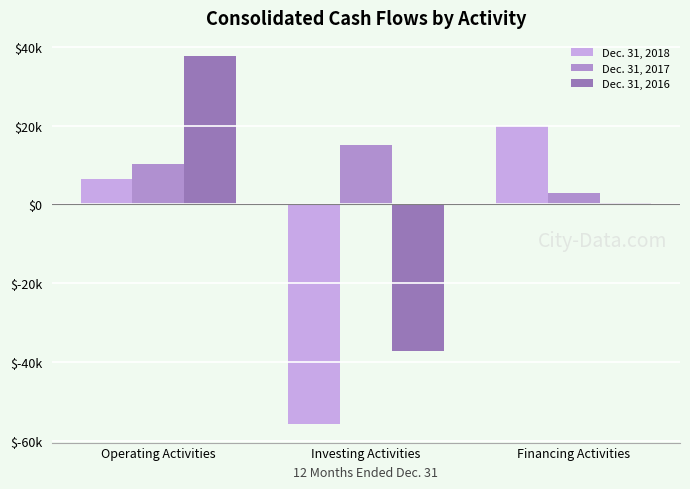

What are all the series names shown in the legend?

Dec. 31, 2018, Dec. 31, 2017, Dec. 31, 2016